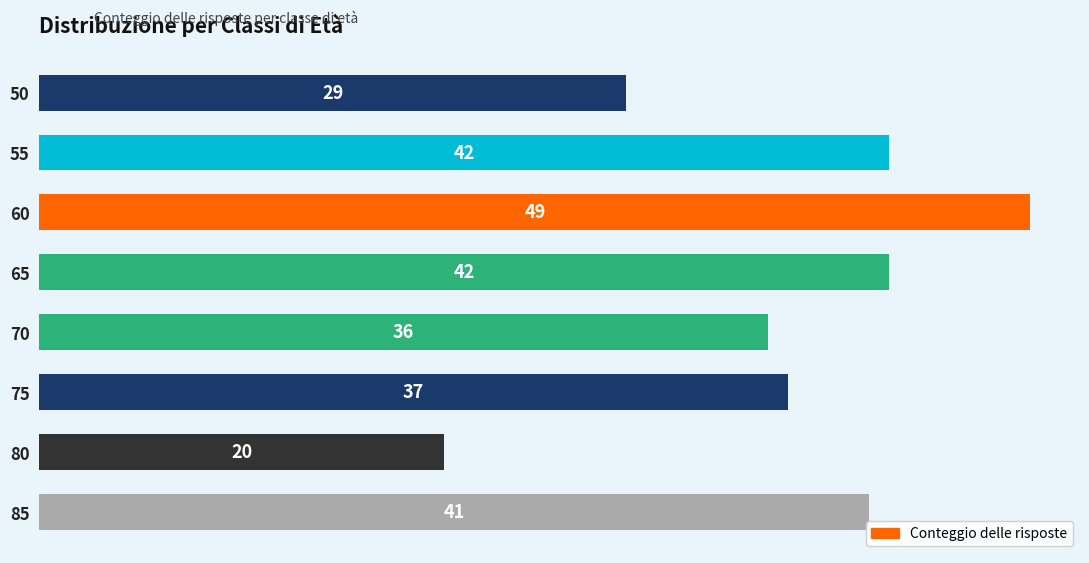

The chart shows a value of 11 at 70. True or false?

False